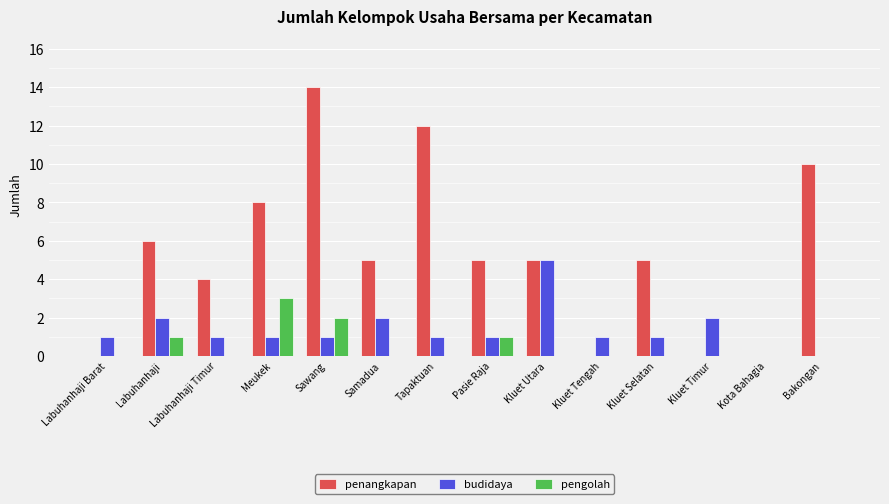

What is the sum of all pengolah values?

7